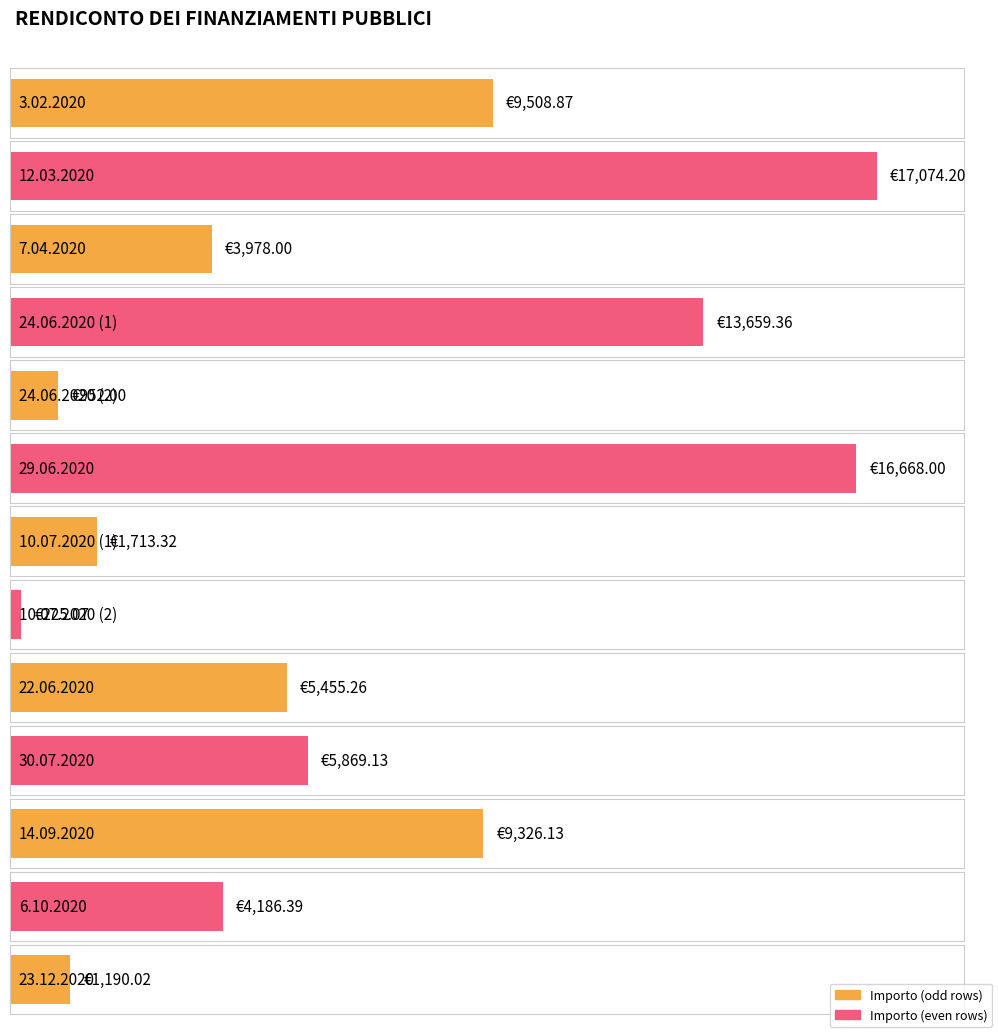

What is the label of the 13th bar from the right?

3.02.2020